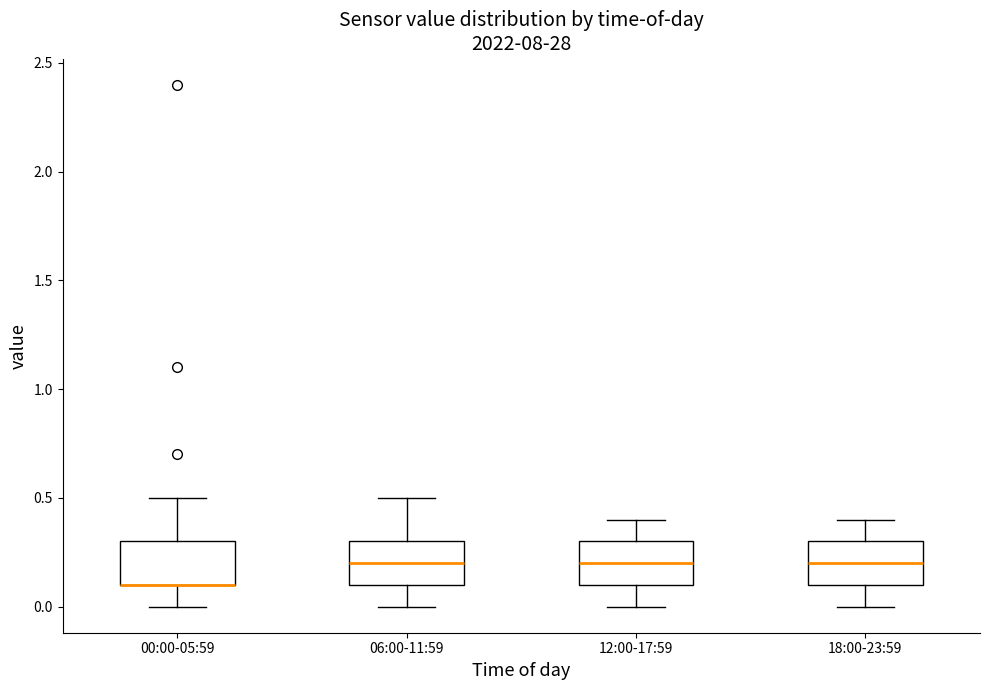

Reading left to right, read every box against the y-axis: the position of its median line, the range the box covers, and the ends of its whiskers. The values are not printed on the chart, so give them approximately, as read against the axis.

00:00-05:59: median 0.1 (drawn on the box's lower edge), box 0.1 to 0.3, whiskers 0.0 to 0.5
06:00-11:59: median 0.2, box 0.1 to 0.3, whiskers 0.0 to 0.5
12:00-17:59: median 0.2, box 0.1 to 0.3, whiskers 0.0 to 0.4
18:00-23:59: median 0.2, box 0.1 to 0.3, whiskers 0.0 to 0.4